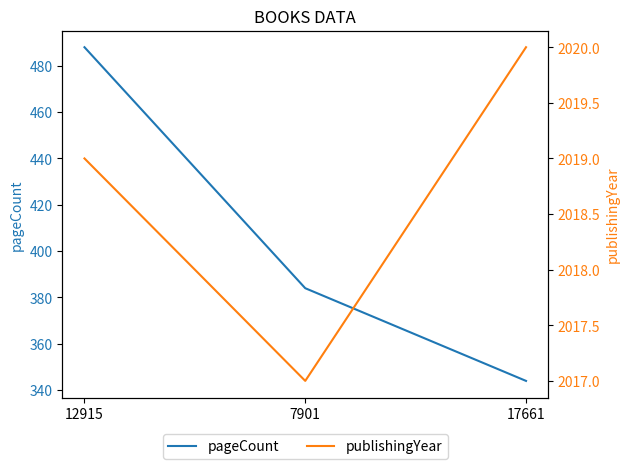

Rank the series at 17661 from lowest to highest value.

pageCount, publishingYear